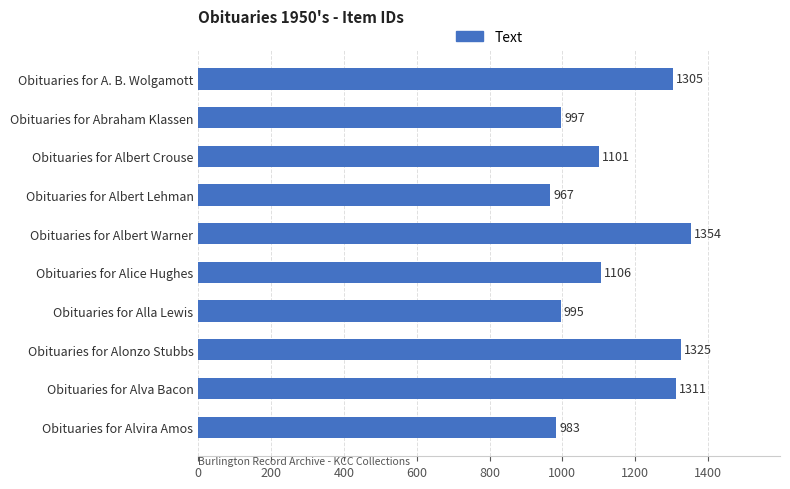

Which label corresponds to the smallest value in the chart?

Obituaries for Albert Lehman